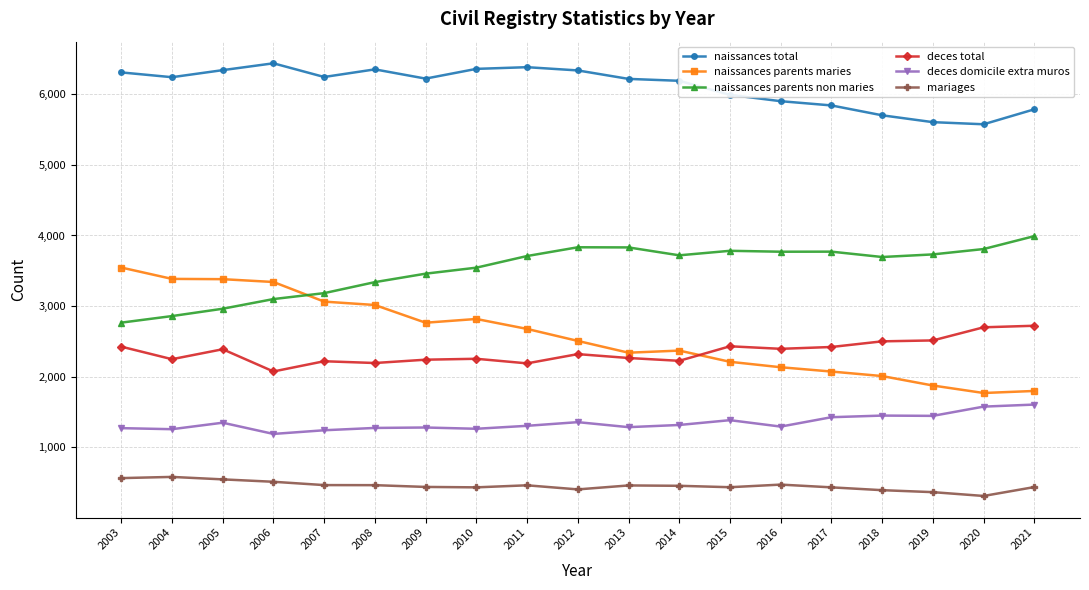

Which series has the widest spread of values?

naissances parents maries